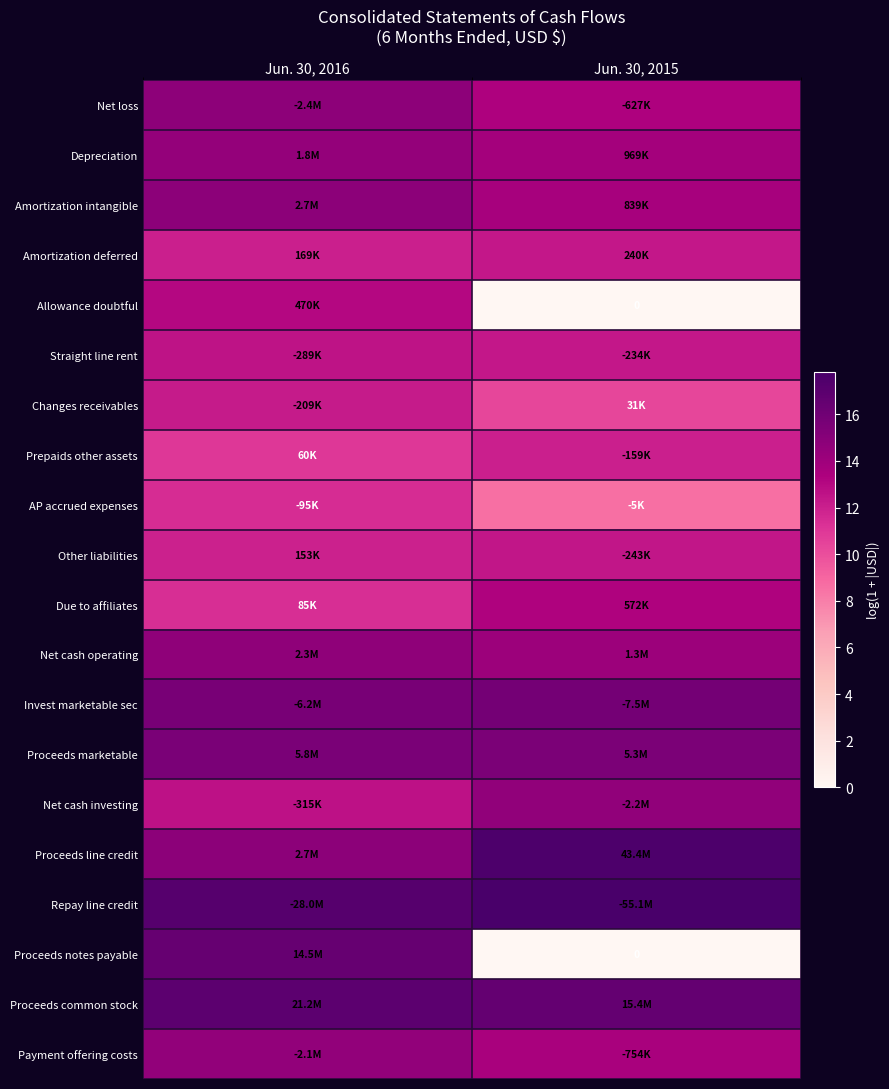

The value of Other liabilities at Jun. 30, 2015 is 12.4. True or false?

True